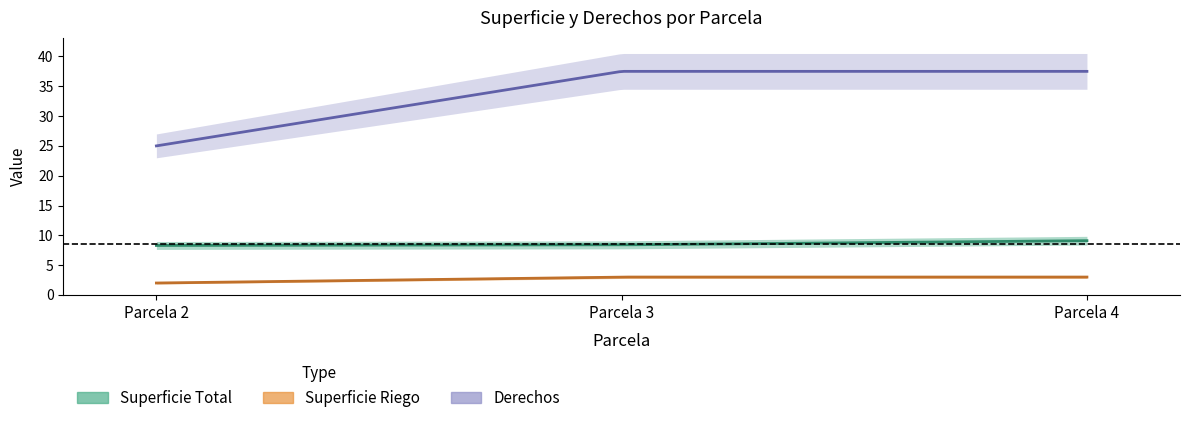

Reading left to right, transcribe all the data shown in this chart.

Superficie Total: 8.3	8.4	9.1
Superficie  Riego: 2.0	3.0	3.0
Derechos: 25.0	37.5	37.5